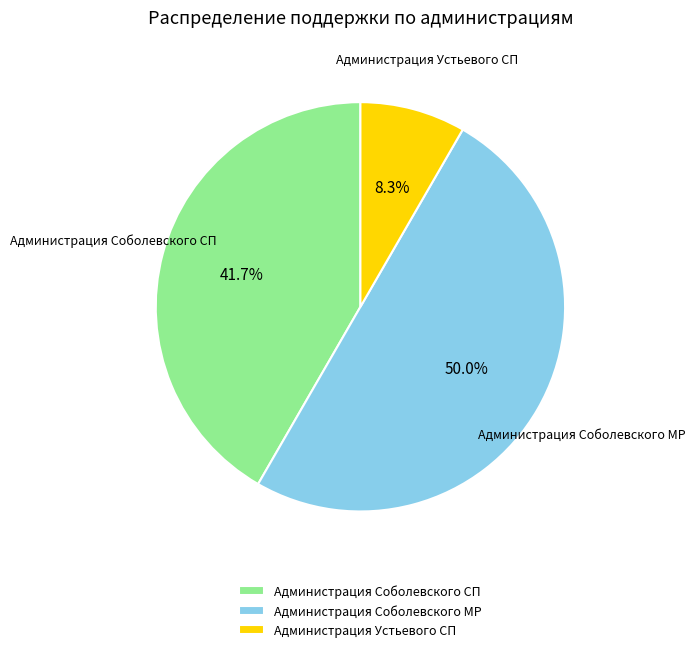

To the nearest percent, what portion does Администрация Соболевского СП represent?

42%